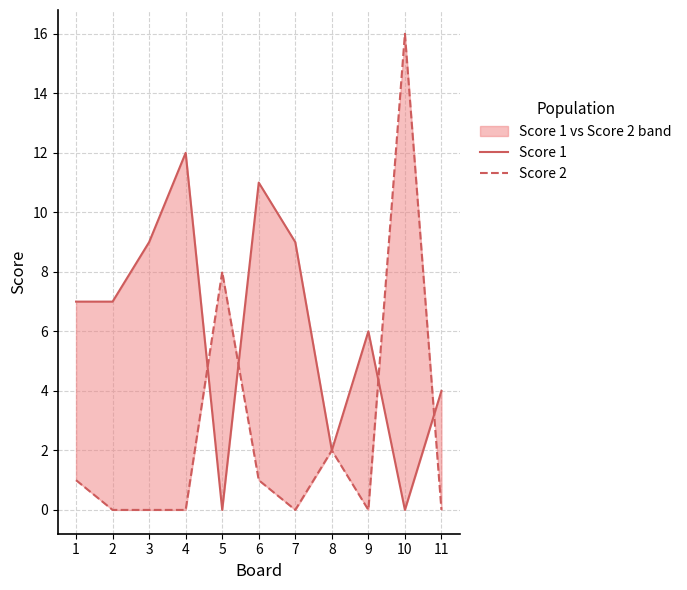

What are all the series names shown in the legend?

Score 1, Score 2